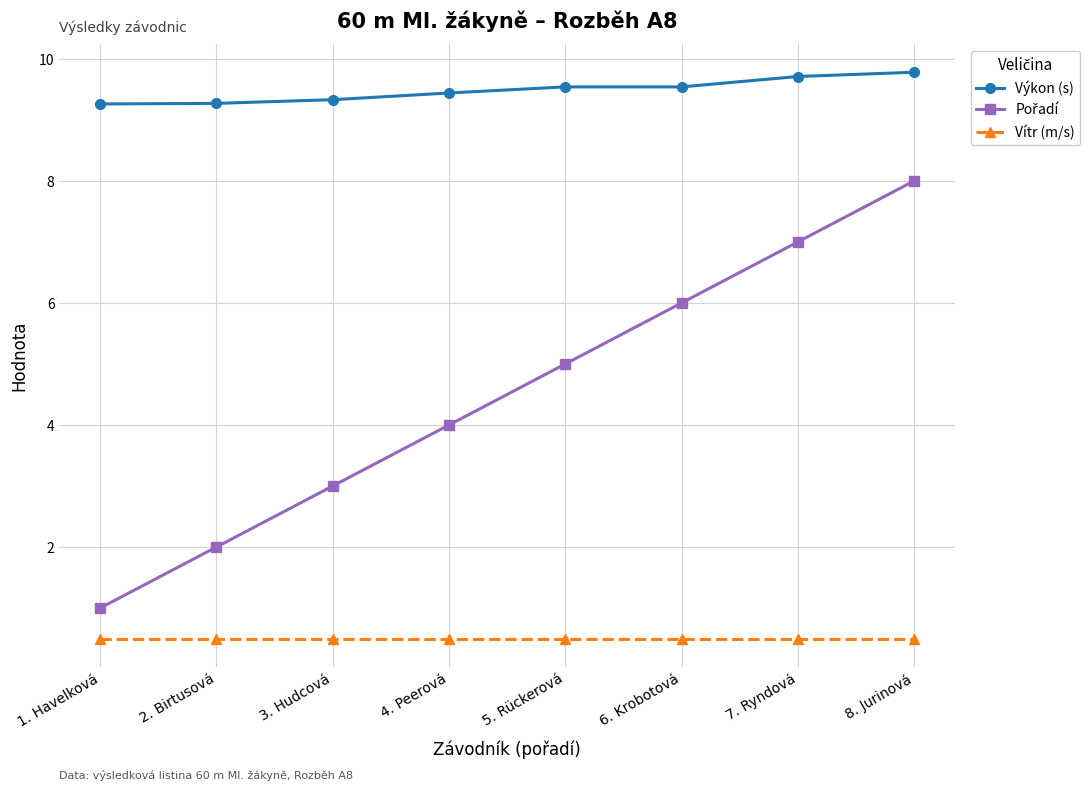

What is the label of the 6th point from the left?

6. Krobotová